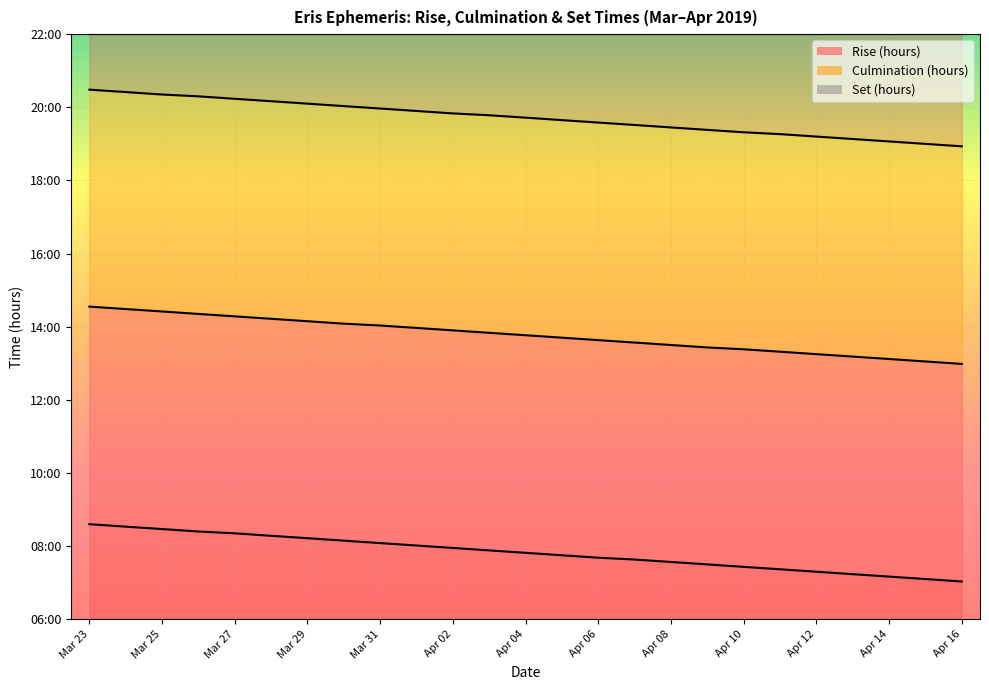

Is it true that the value at 21 is 18.3?

False